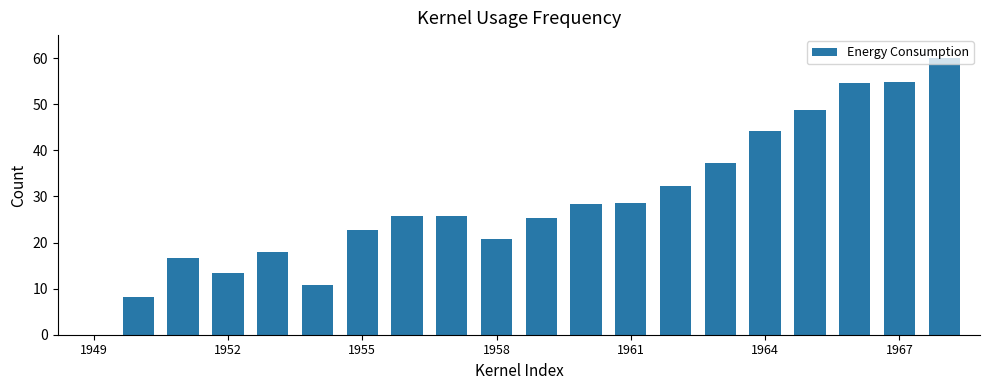

What is the maximum value shown in the chart?

60.0